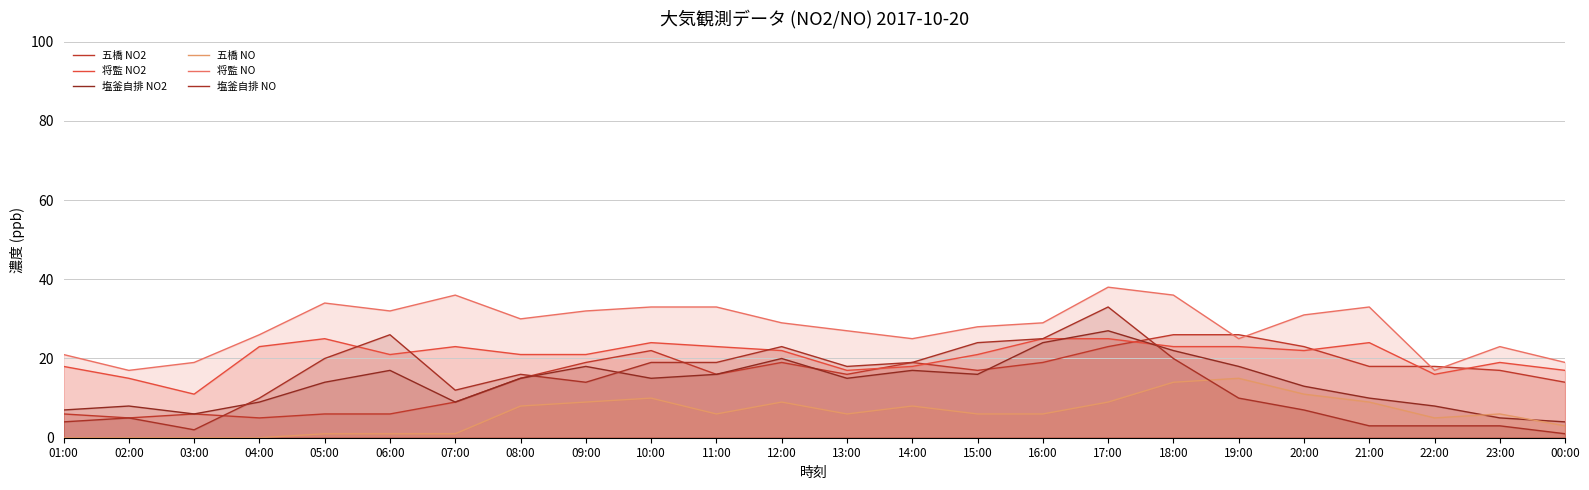

True or false: 塩釜自排 NO2 has more than 0 interior local peaks.

True